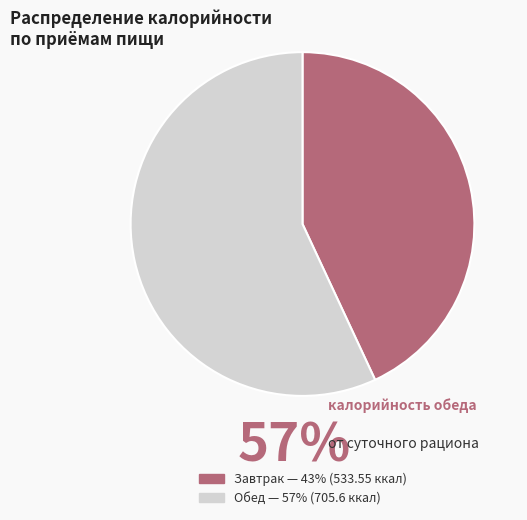

Is it true that Обед is 57% of the pie?

True